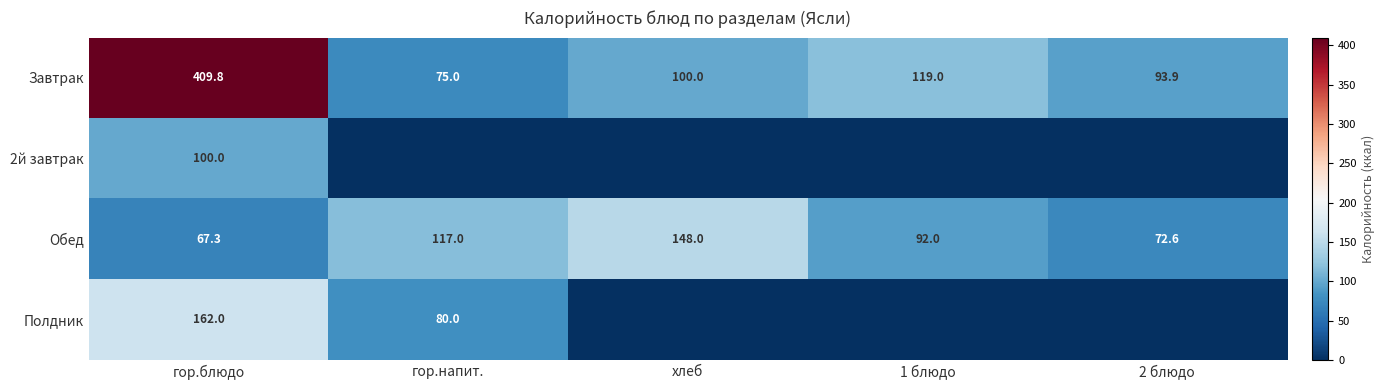

How many distinct data groups are displayed?

4